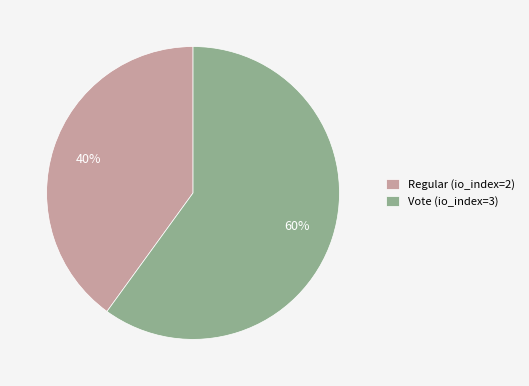

What is the smallest slice in the pie chart?

Regular (io_index=2)